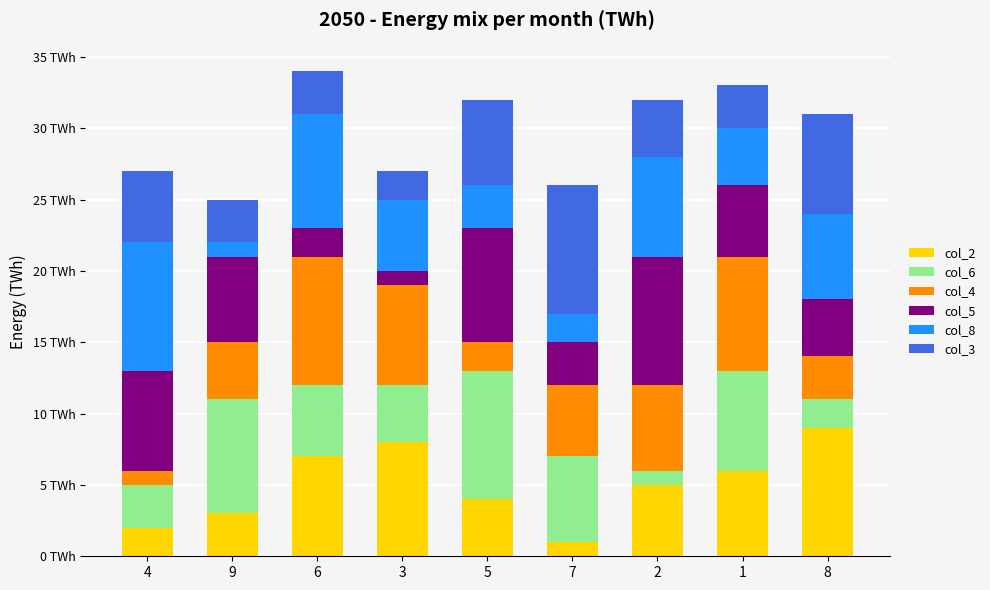

What is the sum of the col_5 values at 5 and 7?

11